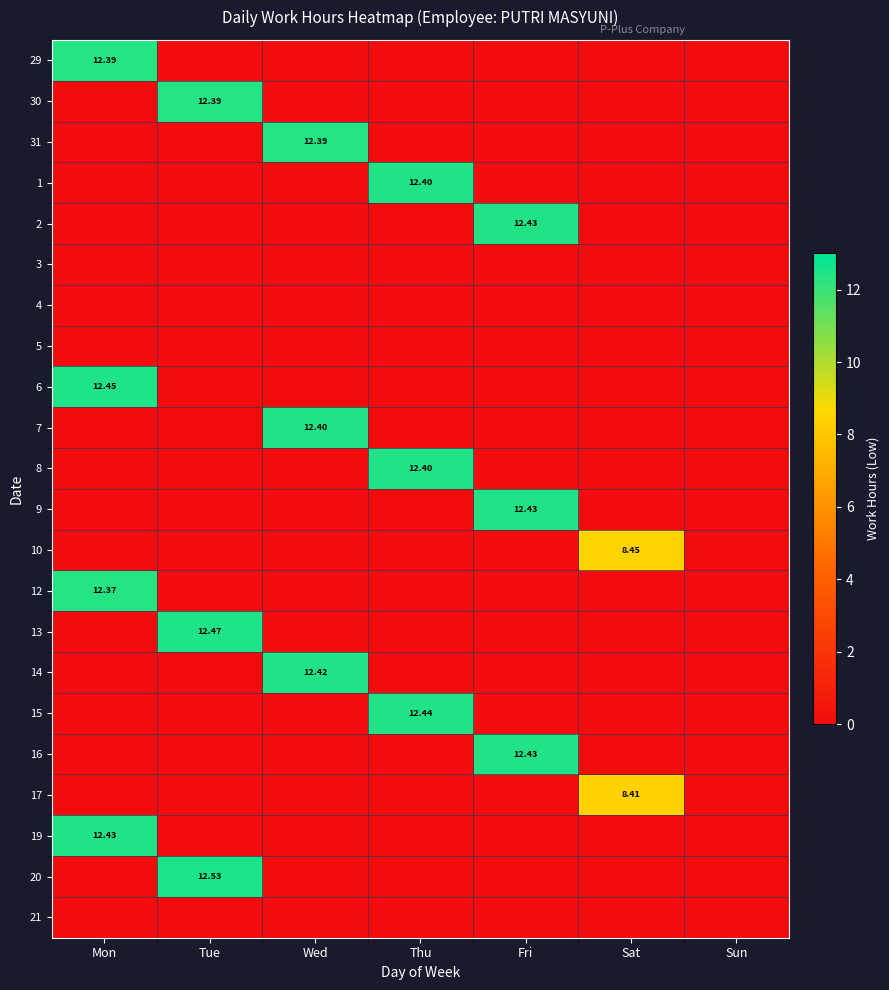

At how many categories does at least one series exceed 10?

5